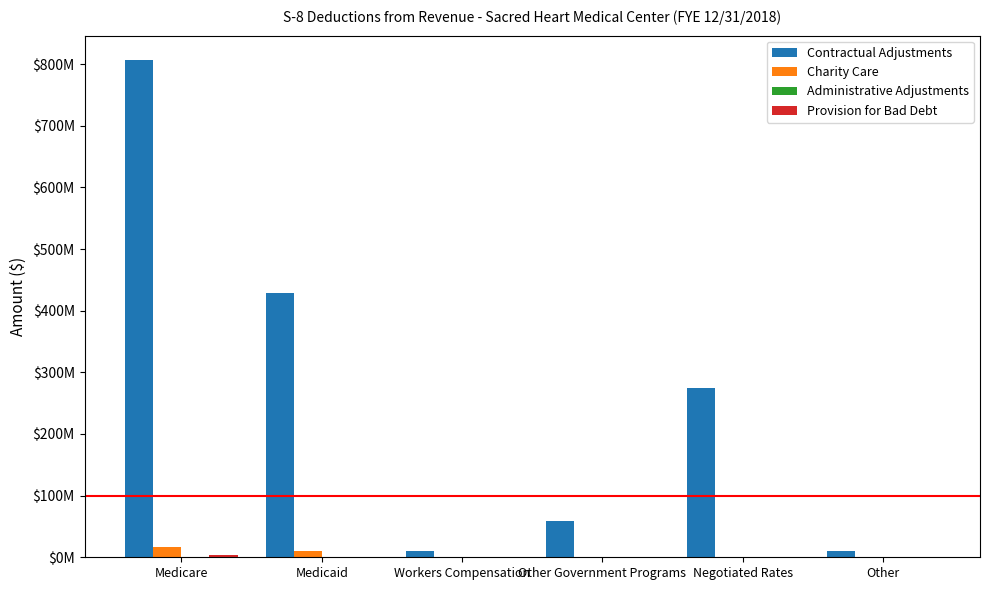

Between Medicare and Workers Compensation, which series saw the biggest shift?

Contractual Adjustments